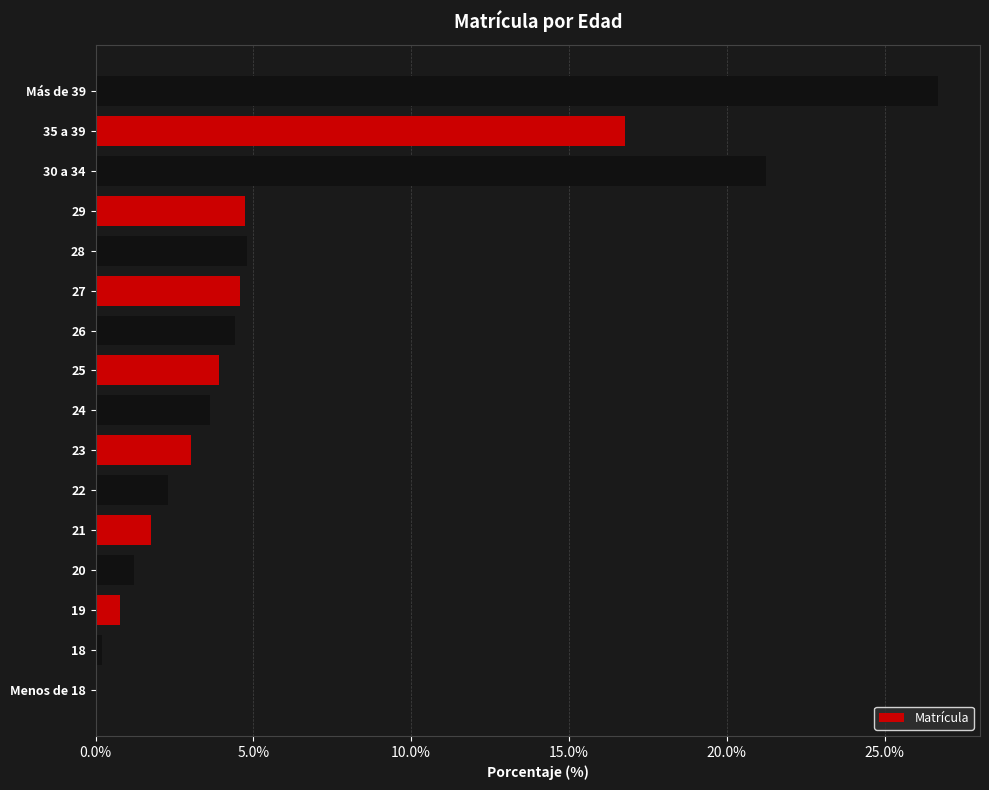

At which label is the value closest to 13?

35 a 39